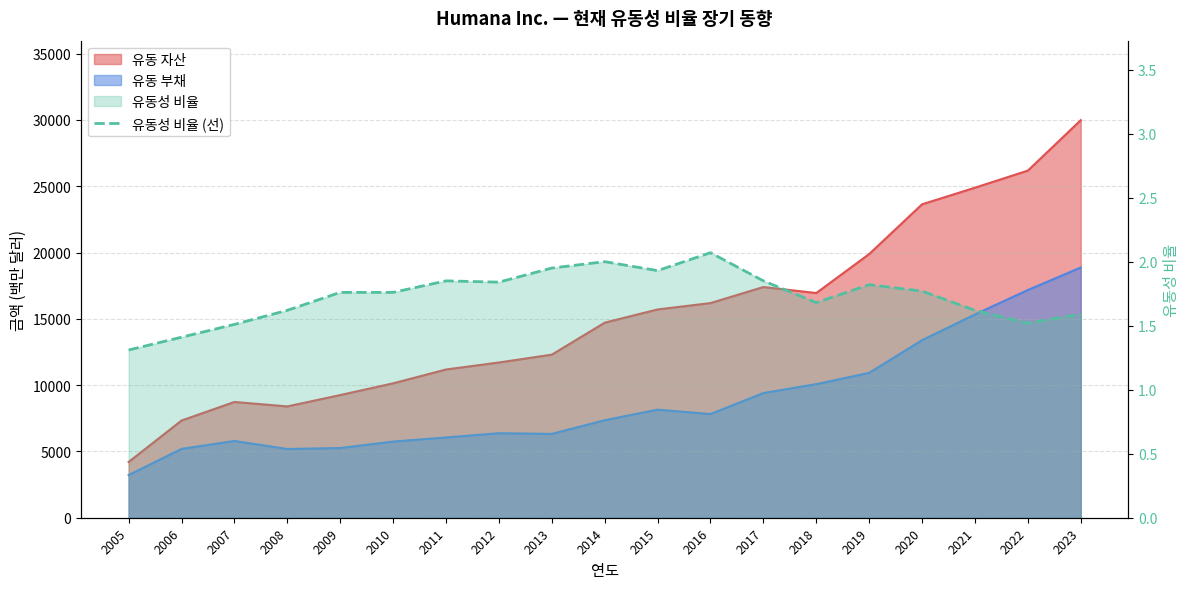

How many lines are shown in the chart?

1